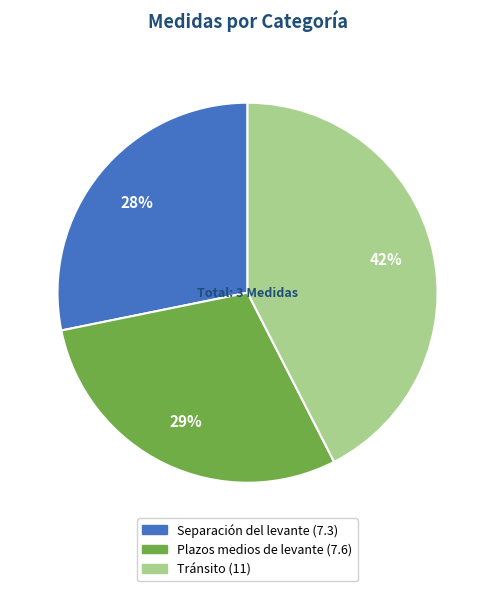

Which slice is the smallest?

Separación del levante (7.3)